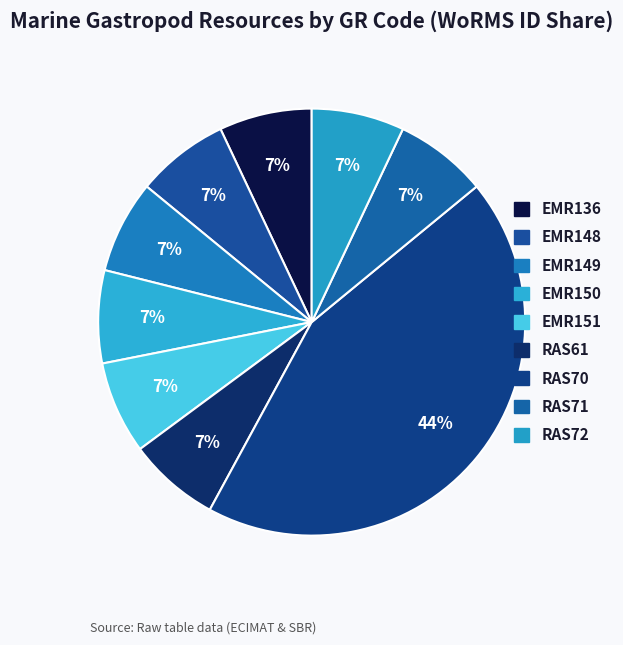

True or false: EMR149 accounts for 1% of the total.

False